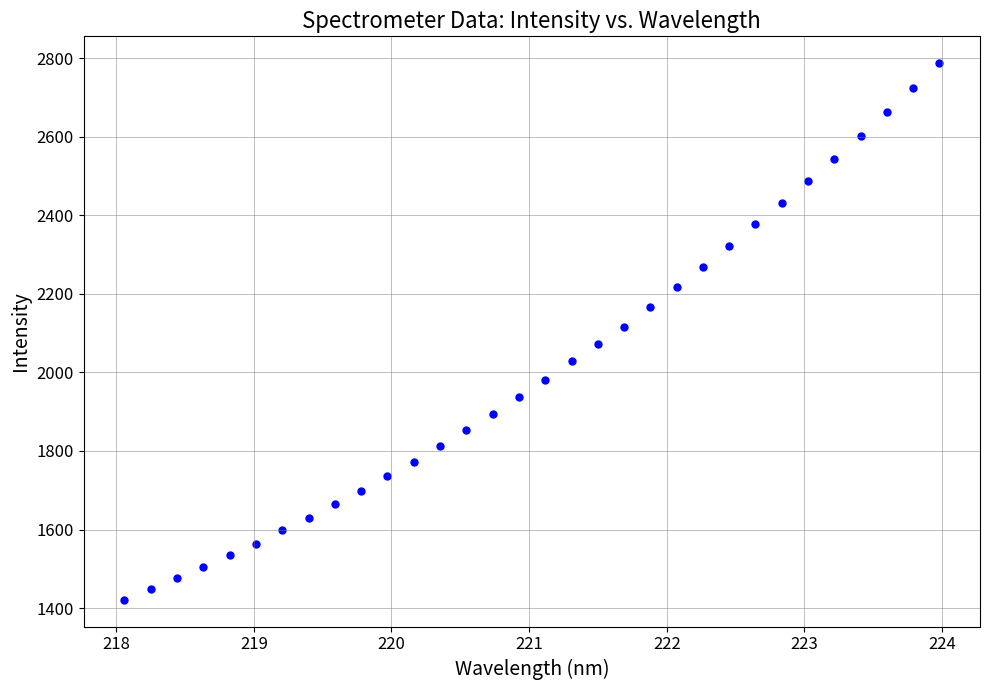

What is the range of Y values (max minus min)?

1365.5